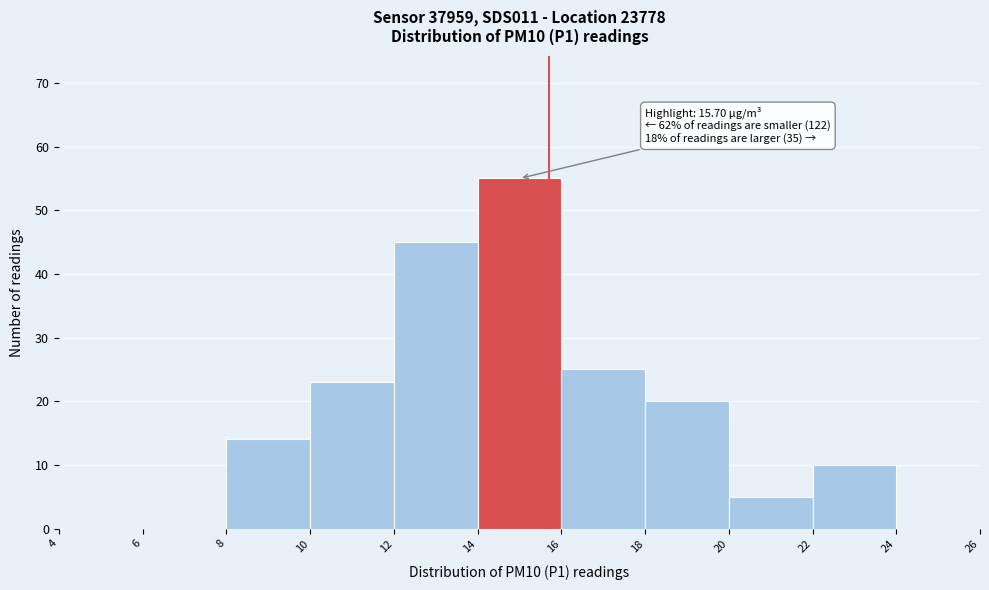

Over which range of the x-axis is the bar tallest?

14 to 16